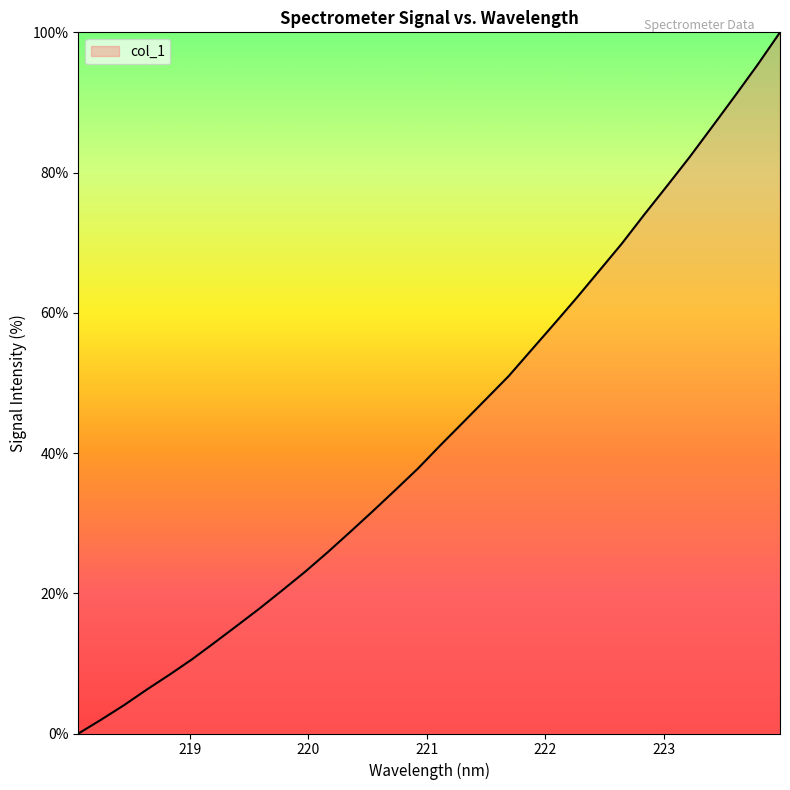

True or false: there are more than 0 points higher than both neighbors.

False